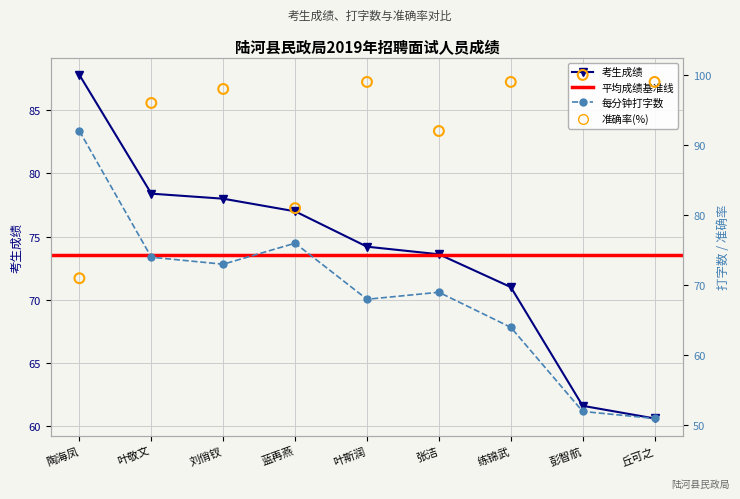

Which series reaches the minimum Y coordinate?

每分钟打字数